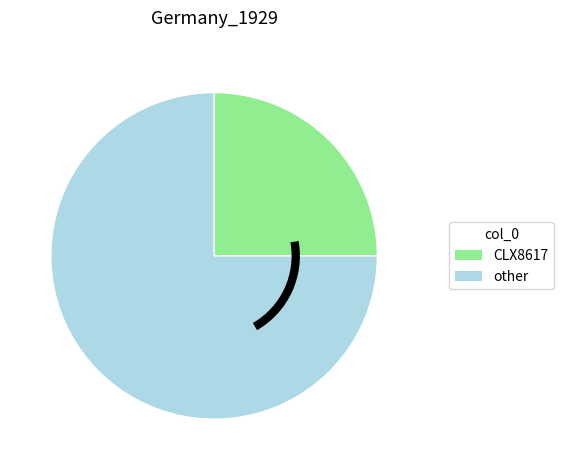

Is there any slice that represents more than half of the pie?

Yes